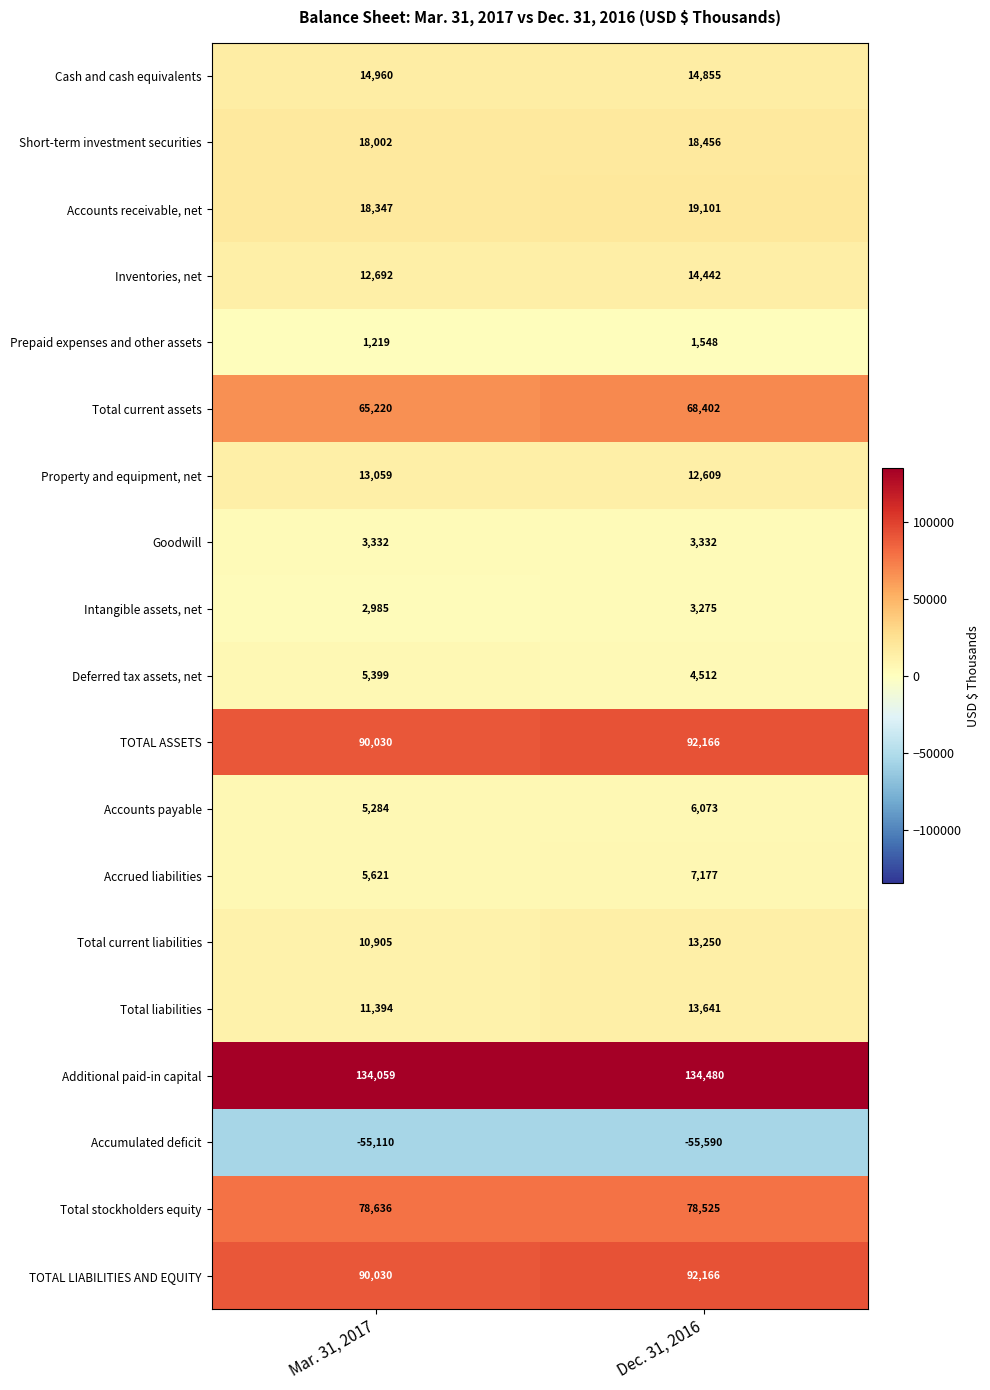

Which series has the largest range (max minus min)?

Total current assets